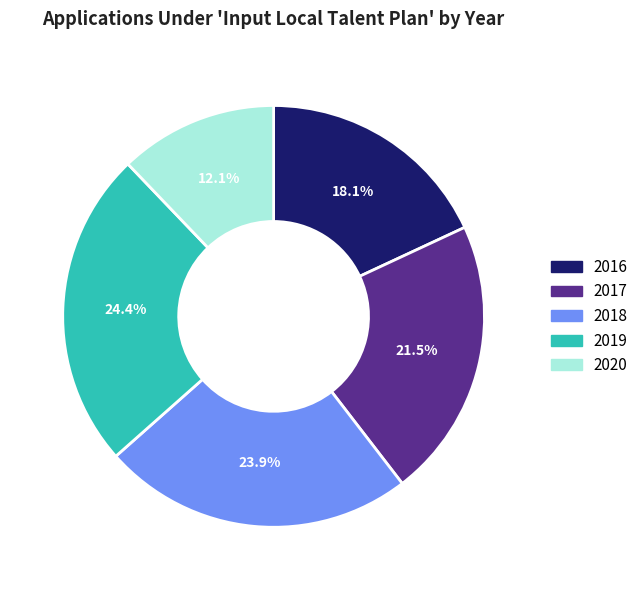

Count the number of slices in the pie.

5